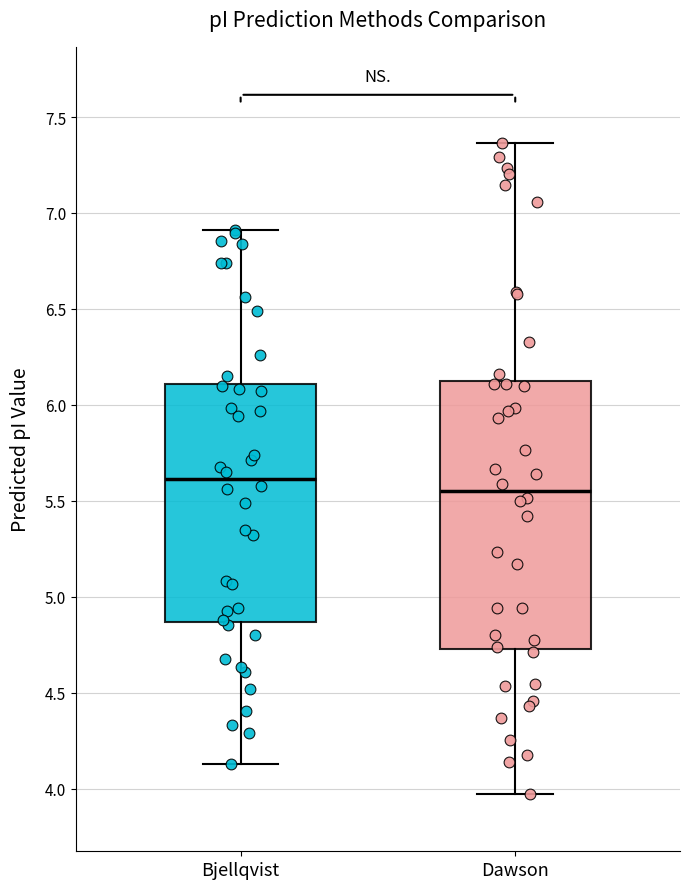

Where does the lower whisker of the box for Bjellqvist end on the y-axis? The values are not printed on the chart, so give them approximately, as read against the axis.

4.15